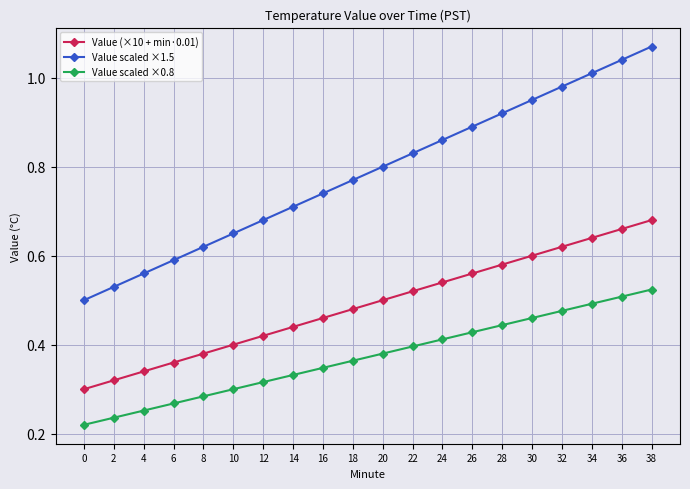

Which series has the widest spread of values?

Value scaled ×1.5